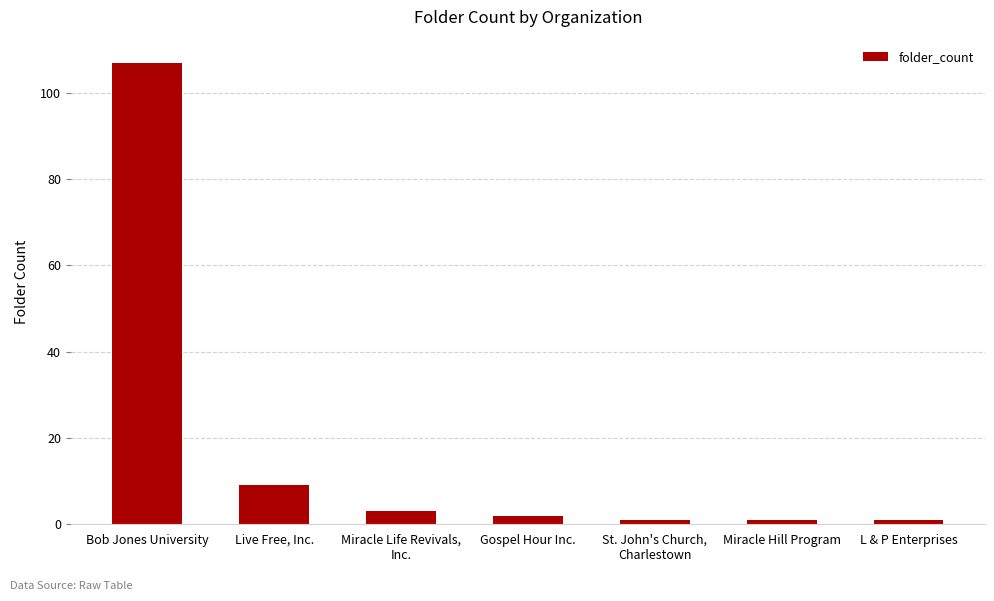

What is the average value?

18